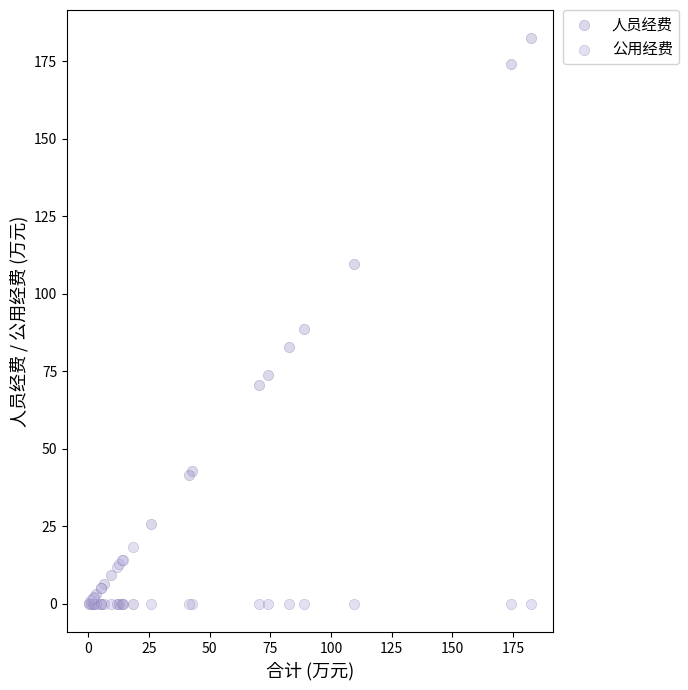

Across all series, what Y value is closest to 91?

88.7